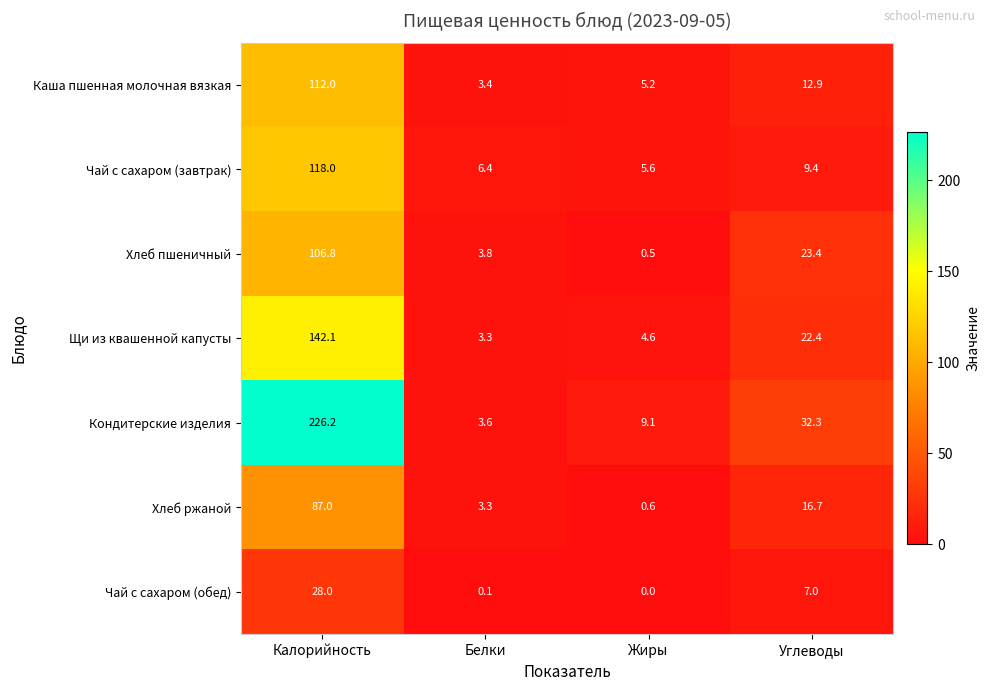

The value of Хлеб ржаной at Белки is 3.3. True or false?

True